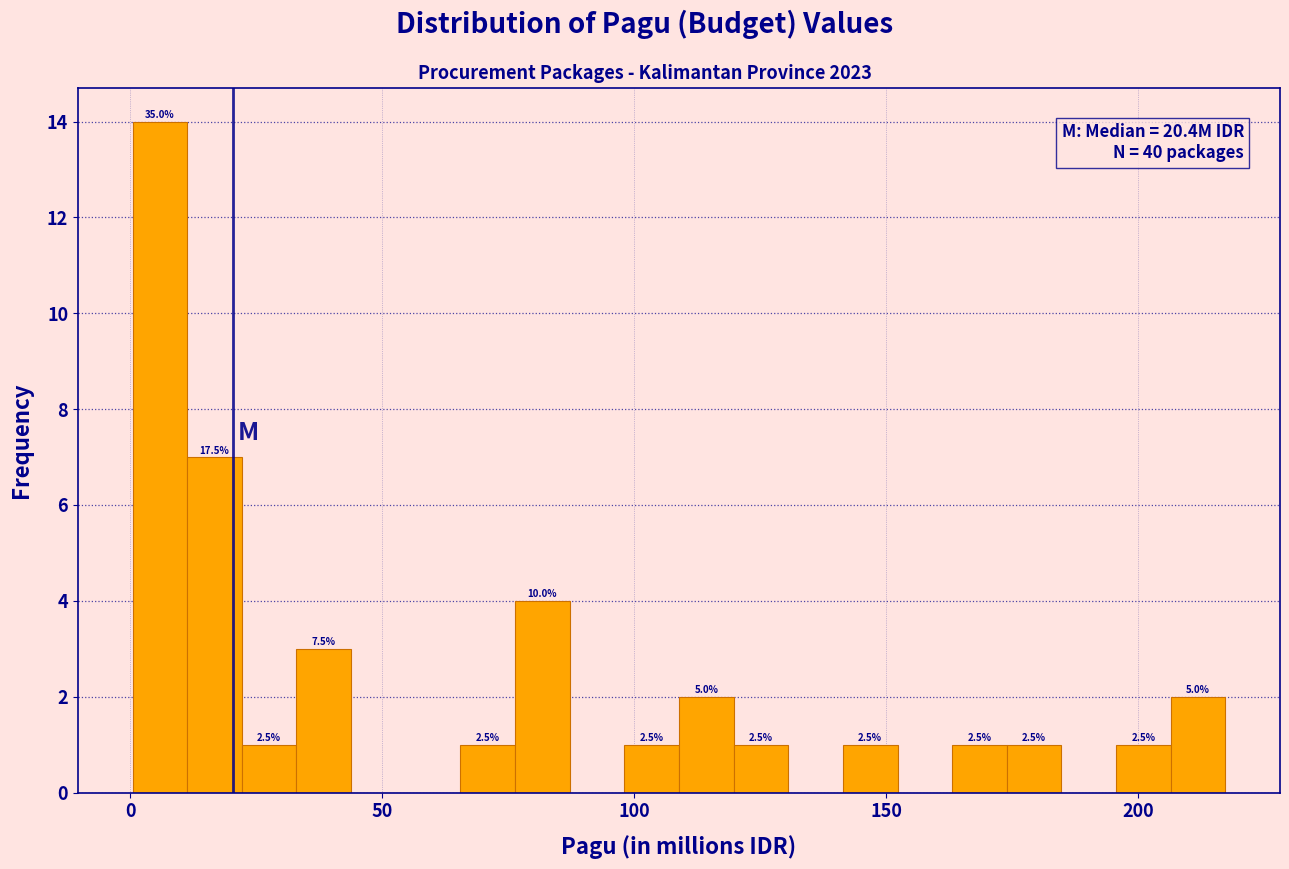

Around what value on the x-axis is the tallest bar? Give the approximate position of its centre, as read against the axis.

5